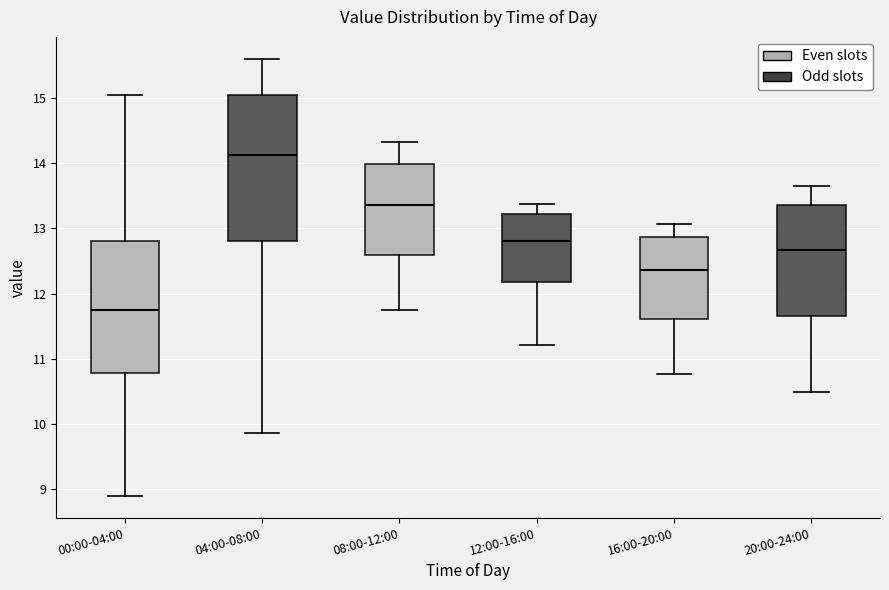

Where is the upper edge of the box for 16:00-20:00 on the y-axis? The values are not printed on the chart, so give them approximately, as read against the axis.

12.9